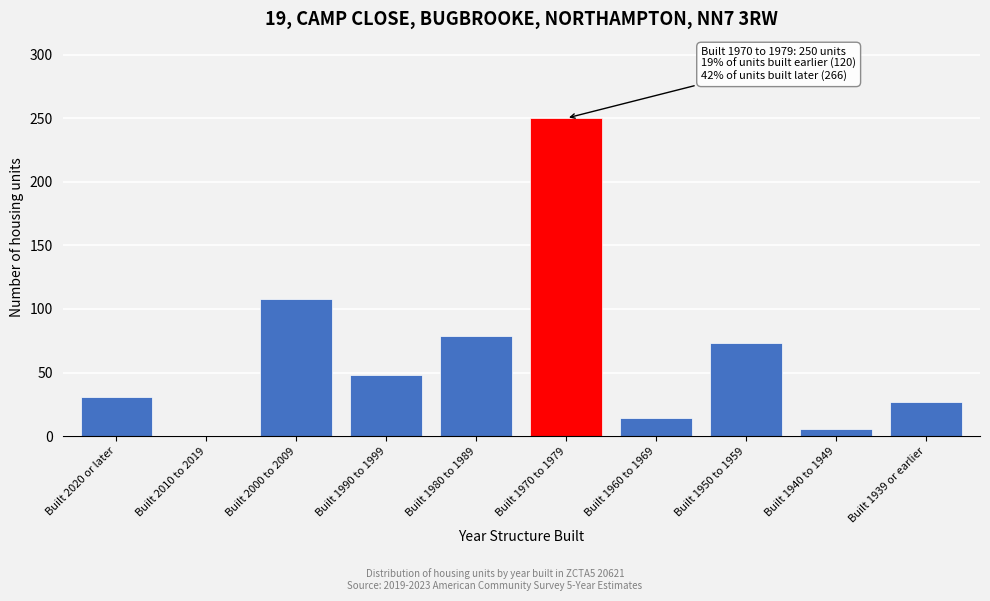

Reading right to left, what are all the values shown in this chart?

Built 1939 or earlier=27	Built 1940 to 1949=6	Built 1950 to 1959=73	Built 1960 to 1969=14	Built 1970 to 1979=250	Built 1980 to 1989=79	Built 1990 to 1999=48	Built 2000 to 2009=108	Built 2010 to 2019=0	Built 2020 or later=31